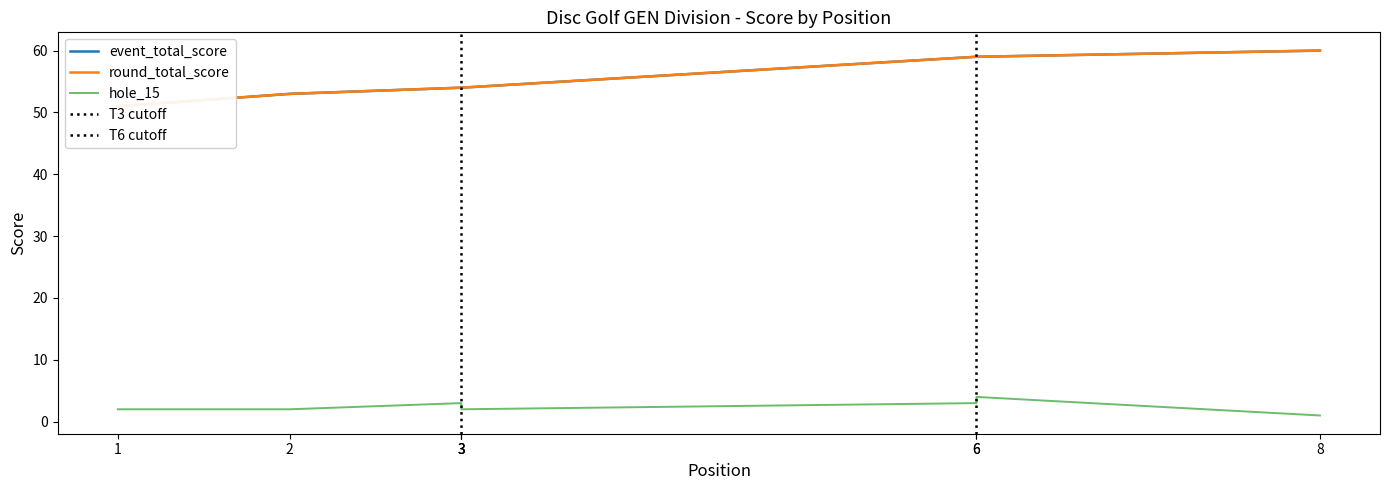

What is the difference between the maximum and minimum values in the event_total_score series?

9